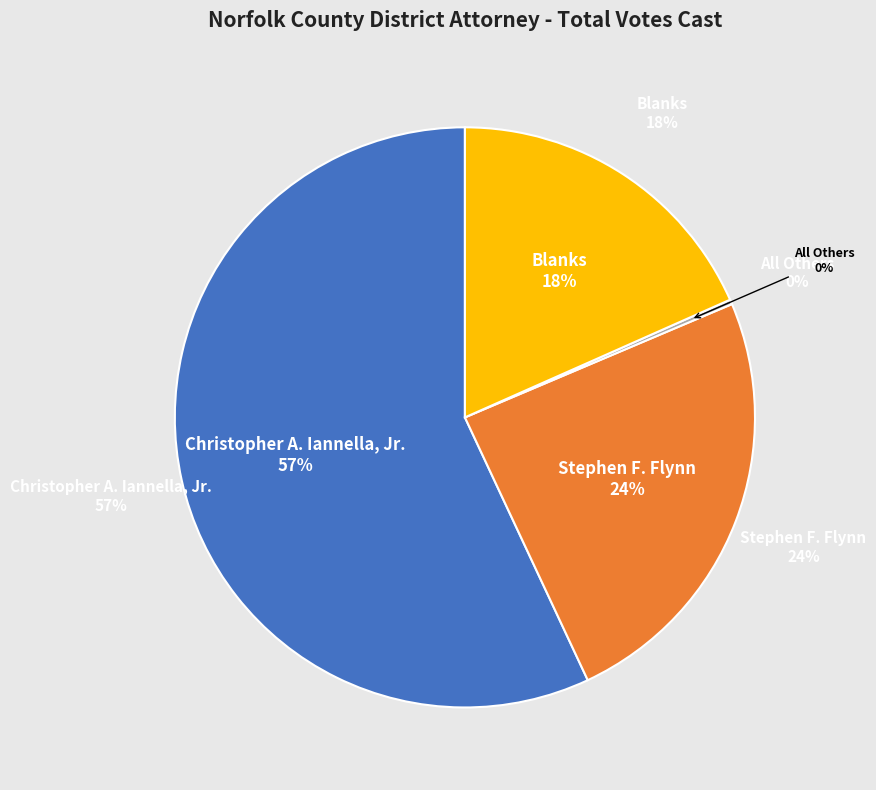

Does Stephen F. Flynn represent more than half of the total?

No